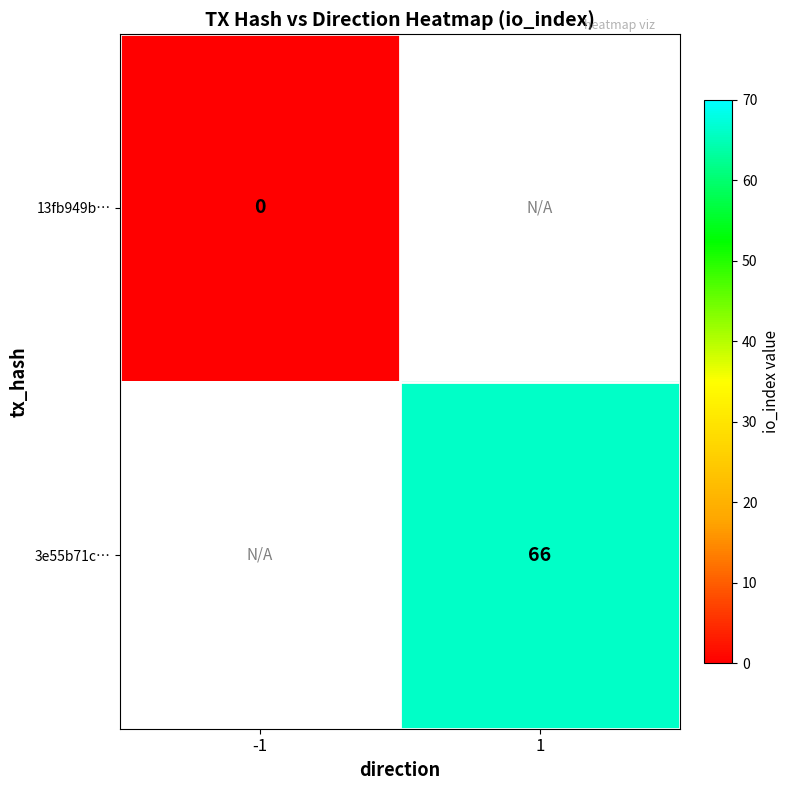

True or false: 3e55b71c… has a value of 66 at 1.

True